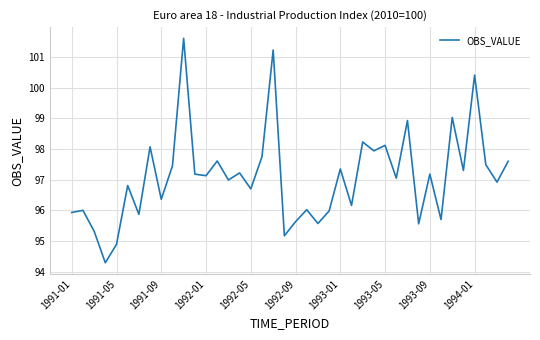

What is the difference between the second highest and second lowest values?

6.3